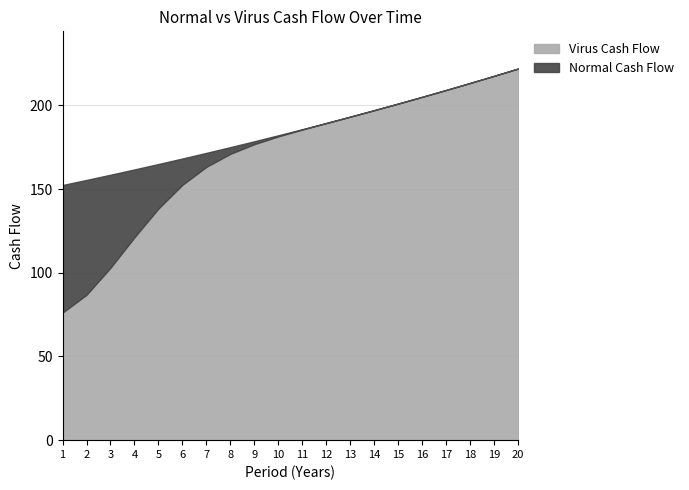

What is the value of the Normal Cash Flow point at the 8th from the left?

175.0